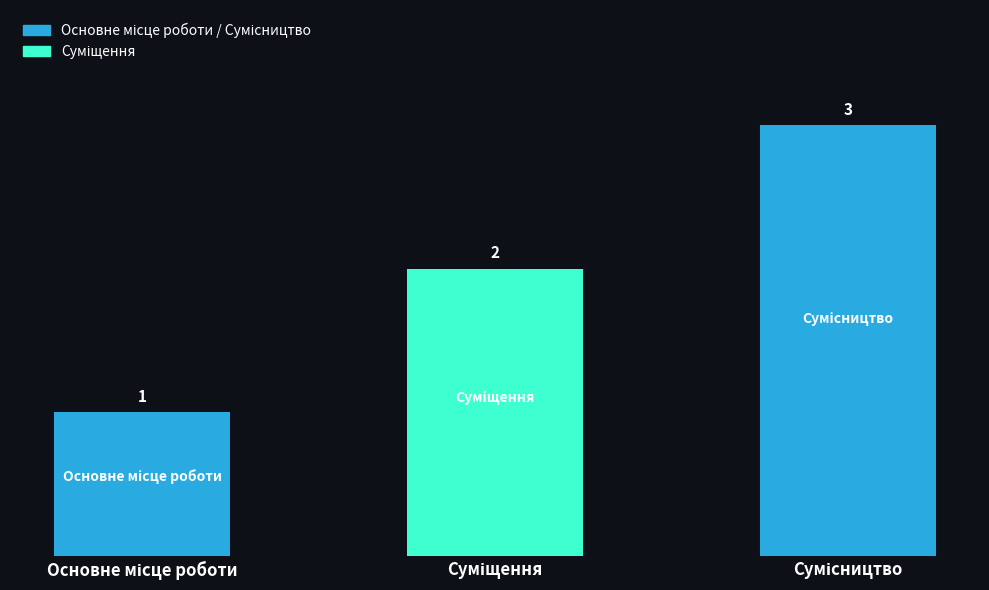

What is the greatest value displayed?

3